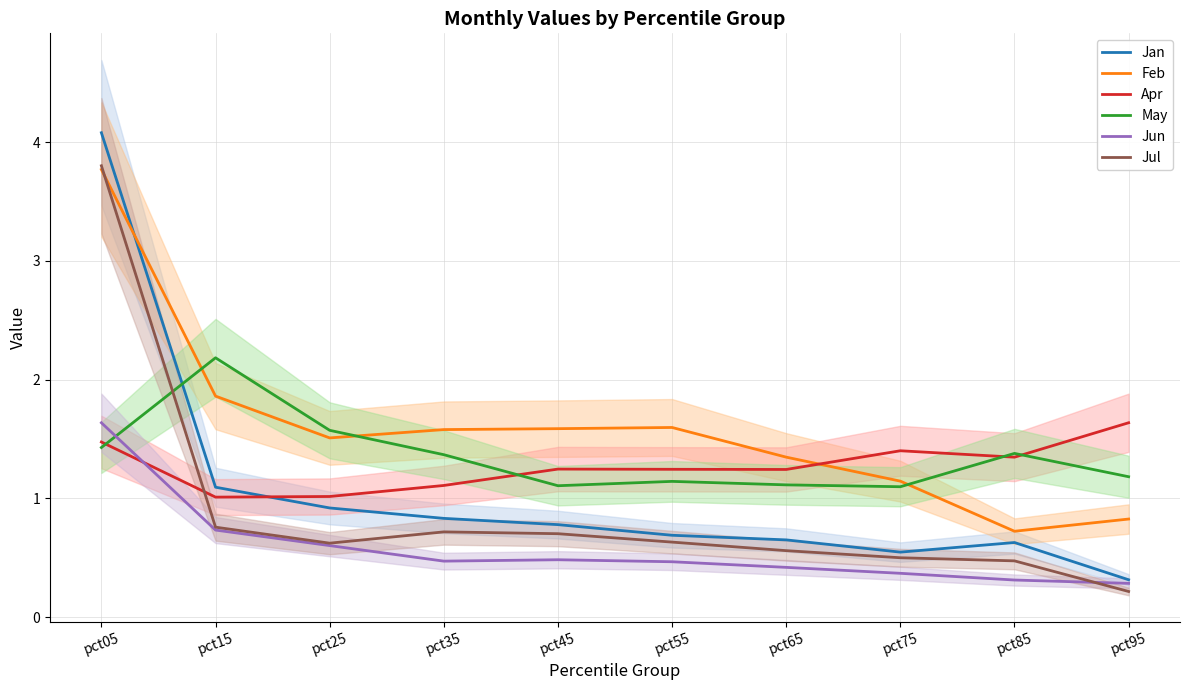

How many times do Apr and Jun cross each other?

1